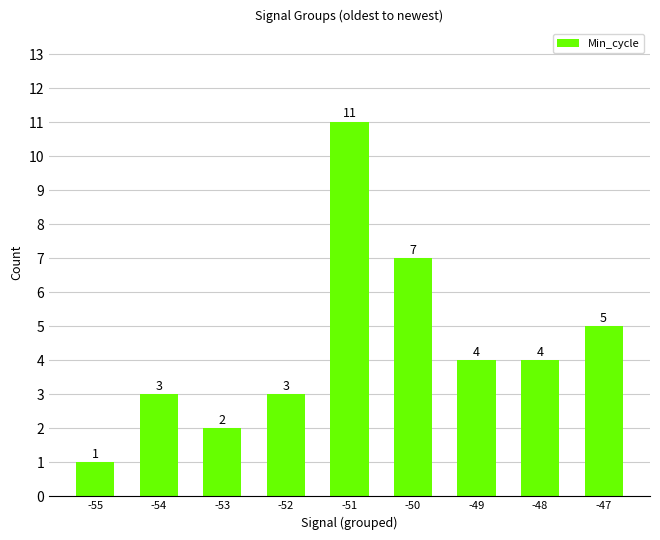

What is the value of the 1st bar from the left?

1